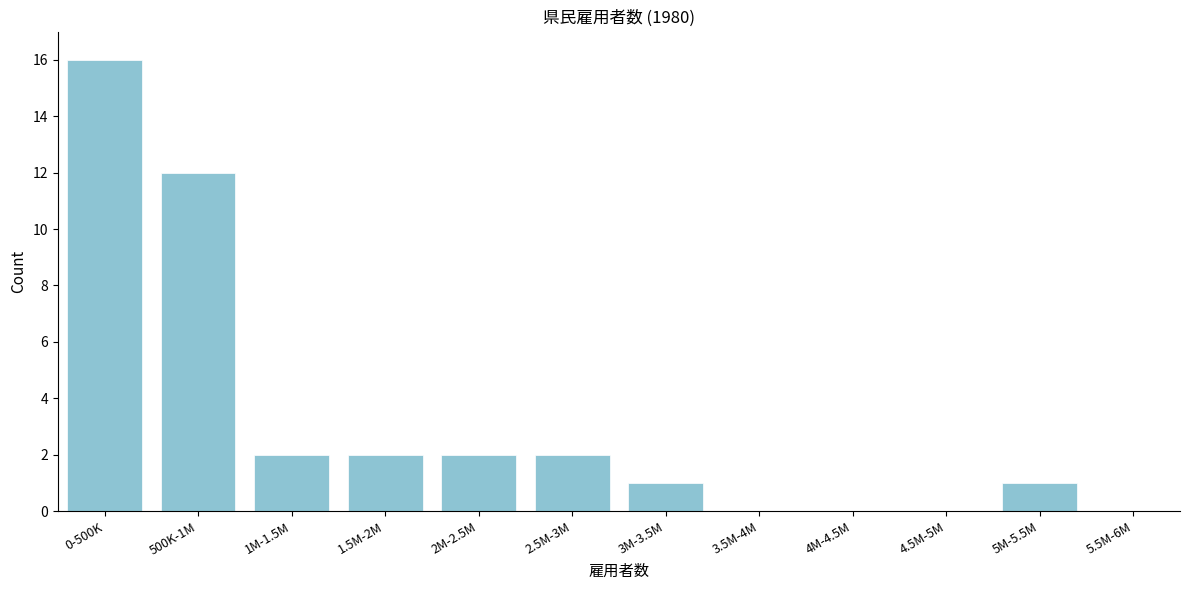

Reading left to right, list all the values displayed in this chart.

0-500K=16	500K-1M=12	1M-1.5M=2	1.5M-2M=2	2M-2.5M=2	2.5M-3M=2	3M-3.5M=1	3.5M-4M=0	4M-4.5M=0	4.5M-5M=0	5M-5.5M=1	5.5M-6M=0